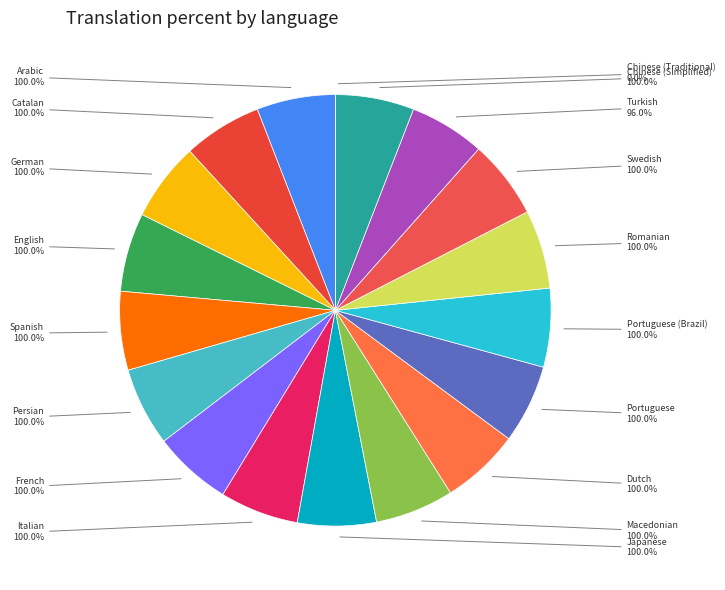

Is Arabic the majority of the pie?

No